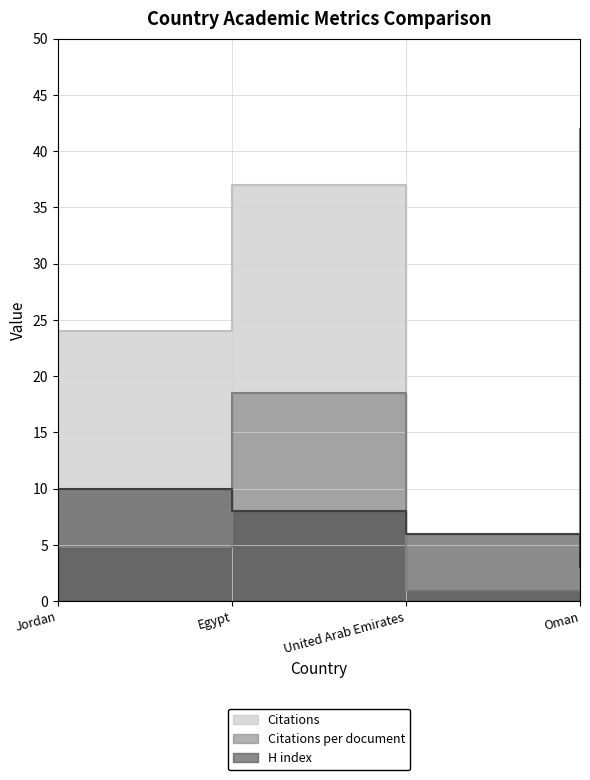

True or false: Citations per document and H index intersect in this chart.

True